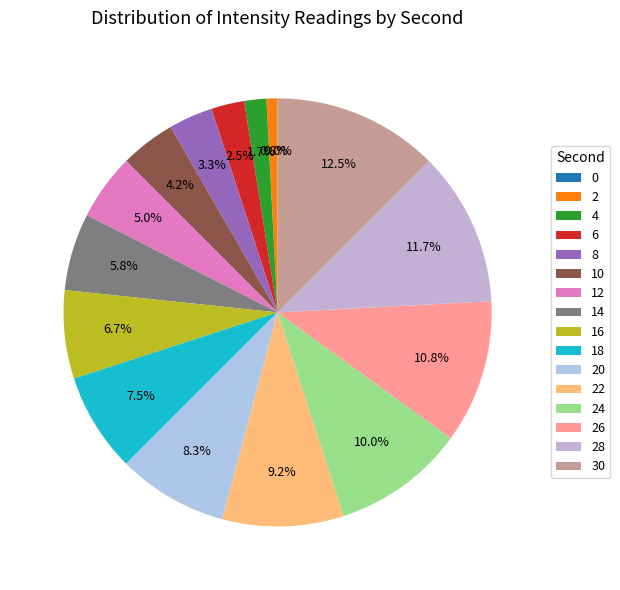

Rank the categories by value from highest to lowest.

30, 28, 26, 24, 22, 20, 18, 16, 14, 12, 10, 8, 6, 4, 2, 0